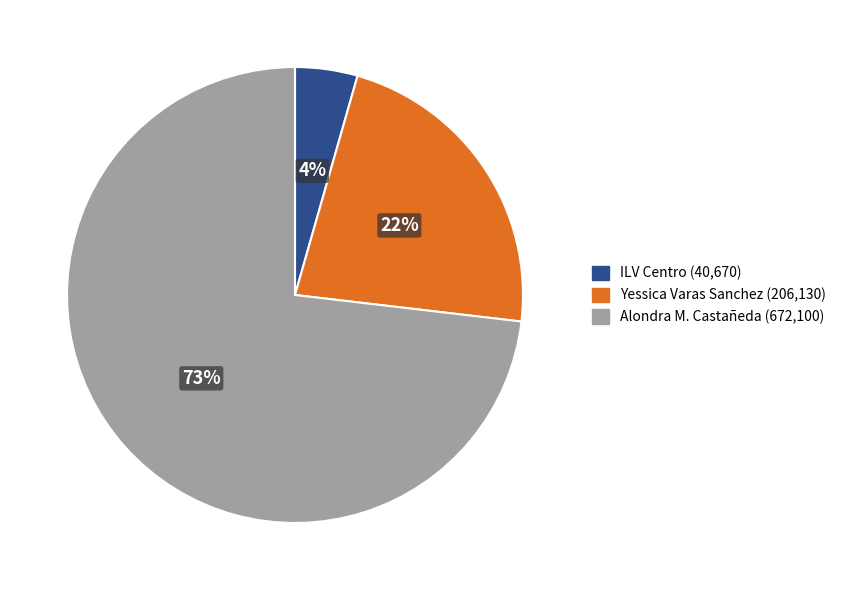

Does any single category account for the majority?

Yes